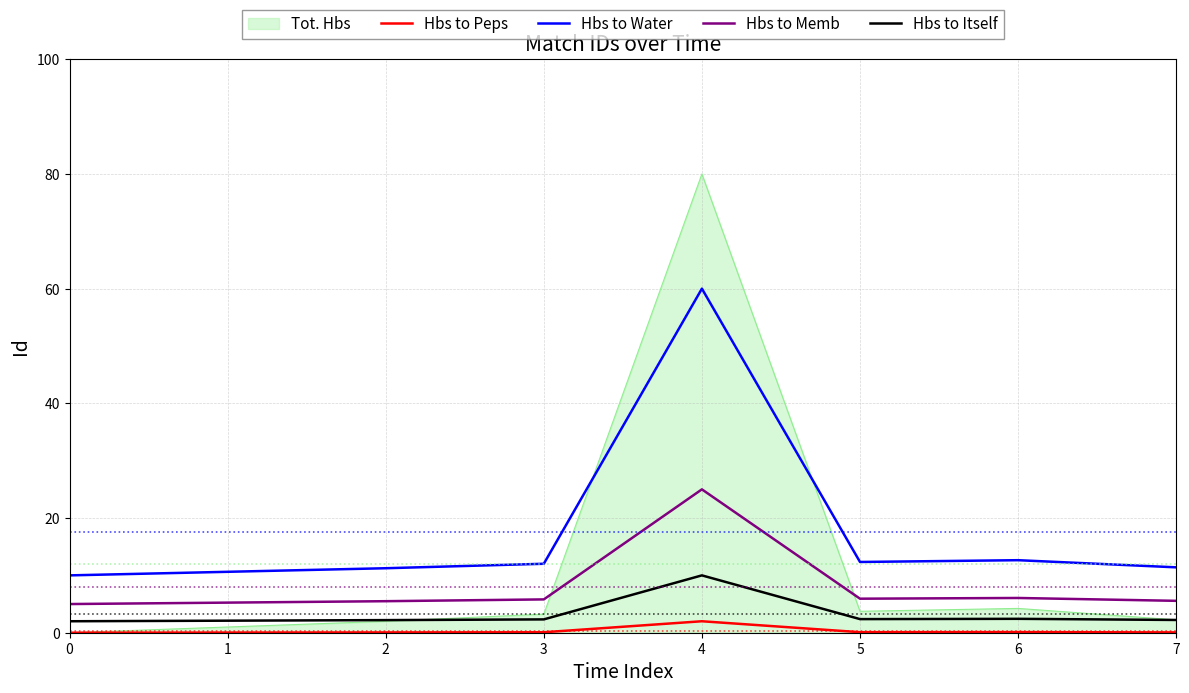

Is the value of Hbs to Itself at 6 greater than the value of Hbs to Memb at 3?

No